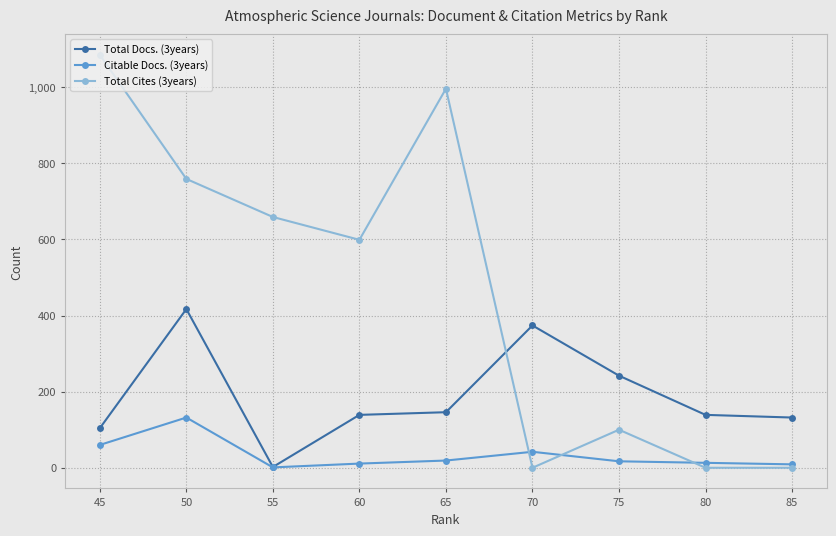

Which series has the widest spread of values?

Total Cites (3years)